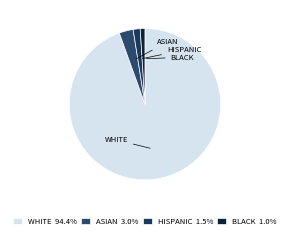

To the nearest percent, what is the average slice percentage?

25%